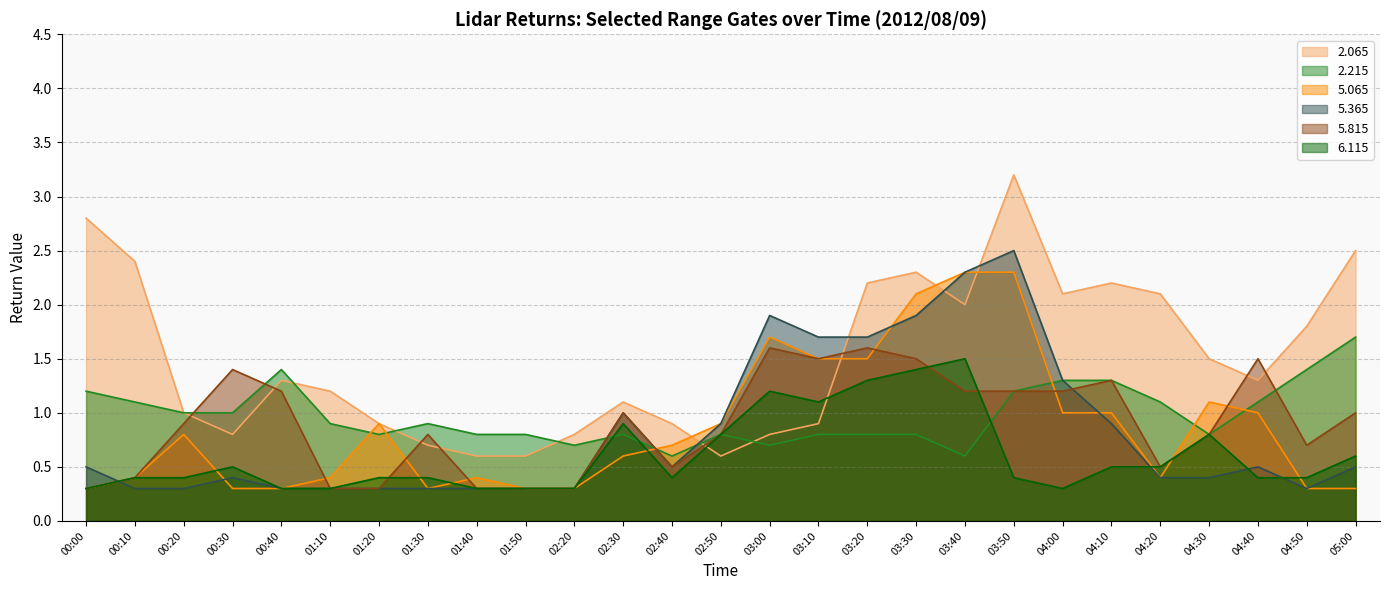

Is it true that   6.115 equals 0.5 at 03:10?

False